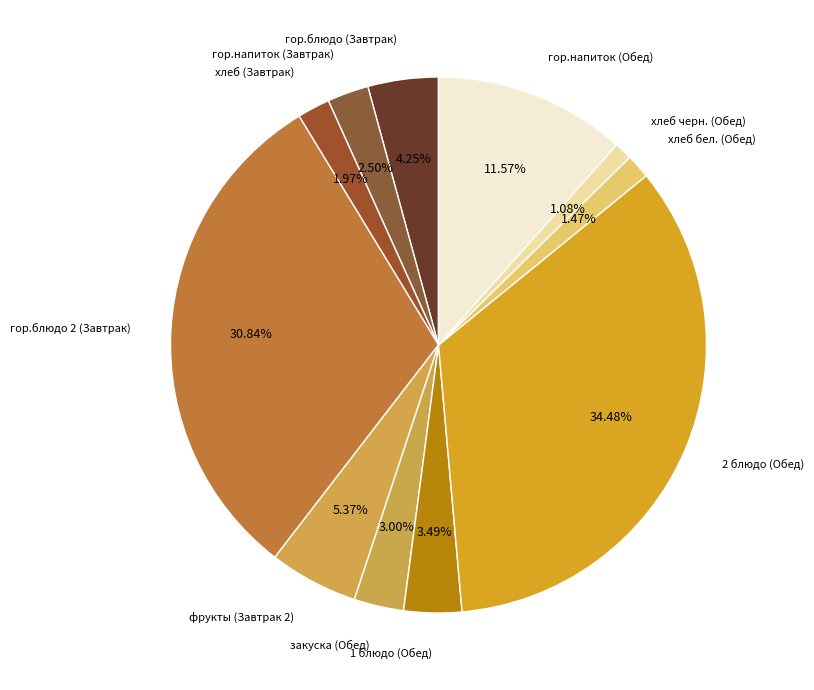

To the nearest percent, what is the average slice percentage?

9%